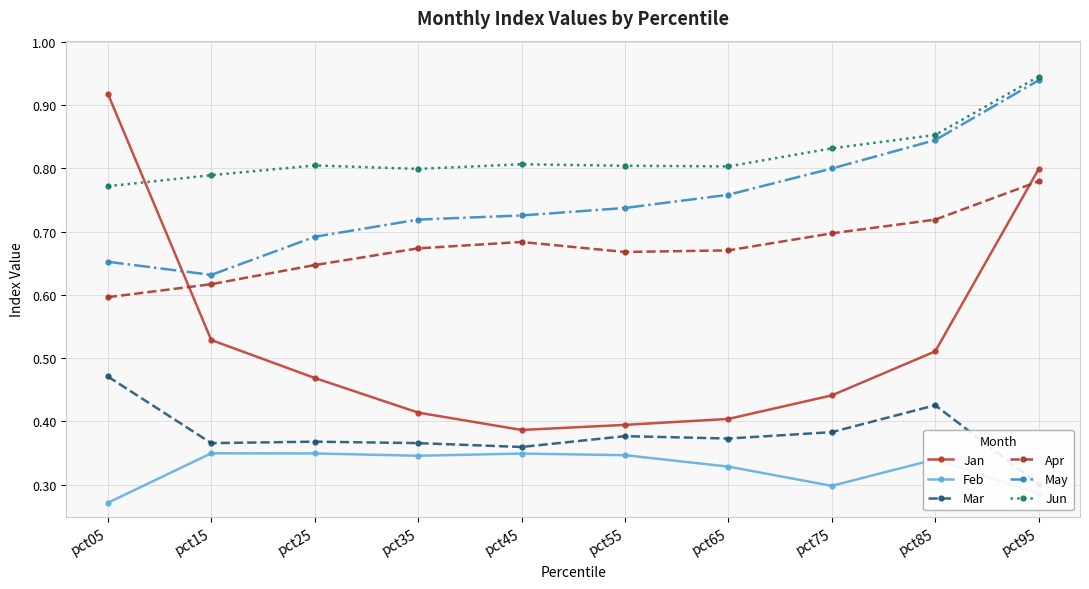

List the labels in order of Apr value, largest first.

pct95, pct85, pct75, pct45, pct35, pct65, pct55, pct25, pct15, pct05